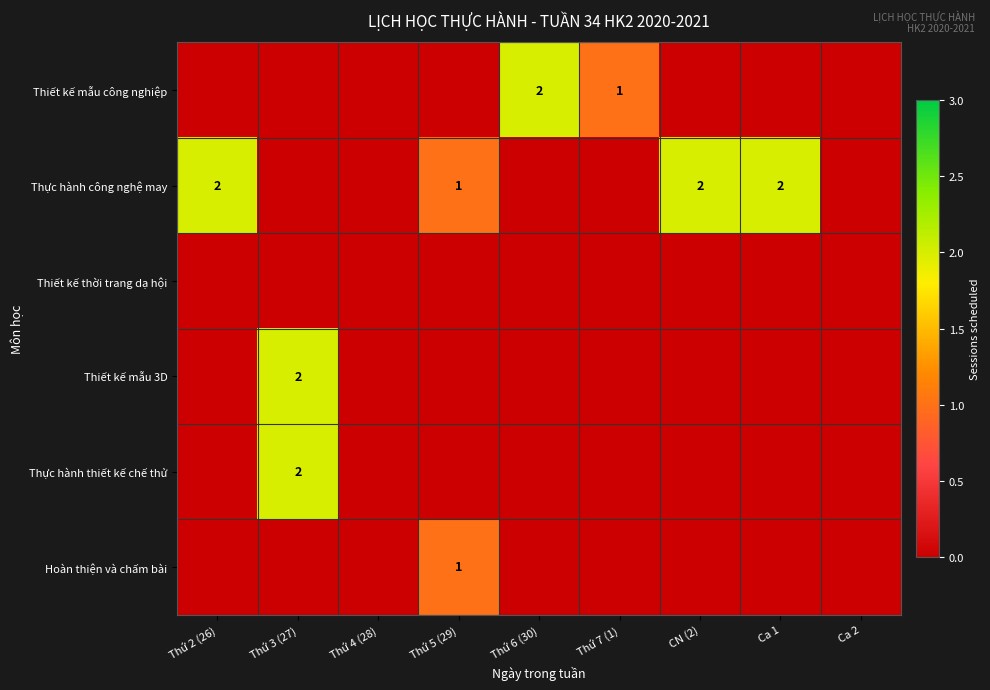

The value of Thiết kế mẫu công nghiệp at Thứ 6 (30) is 1. True or false?

False